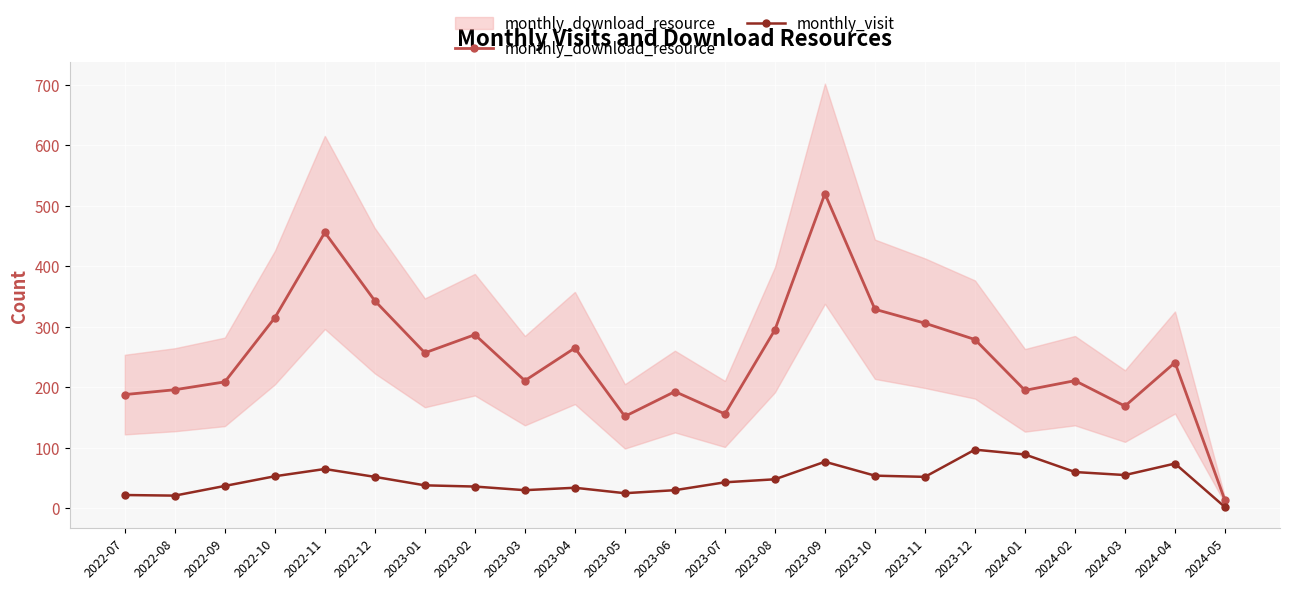

Reading left to right, what are all the values shown in this chart?

monthly_download_resource: 188	196	209	315	456	343	257	287	211	265	152	193	156	295	520	329	306	279	195	211	169	241	13
monthly_visit: 22	21	37	53	65	52	38	36	30	34	25	30	43	48	77	54	52	97	89	60	55	74	2